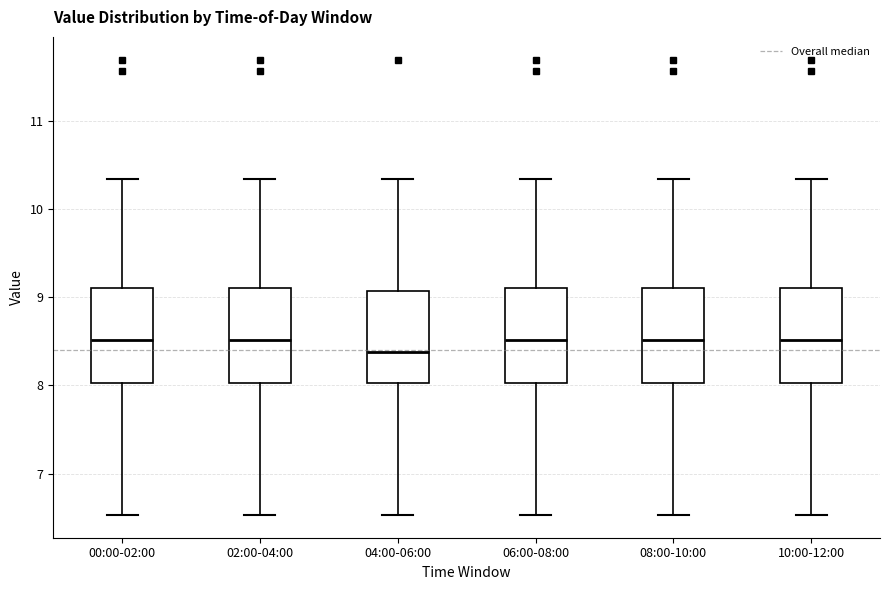

Reading left to right, transcribe this box plot: for each box, give where its median line is, the range the box spans, and where its two whiskers end, as read against the y-axis. The values are not printed on the chart, so give them approximately, as read against the axis.

00:00-02:00: median 8.5, box 8.0 to 9.1, whiskers 6.5 to 10.4
02:00-04:00: median 8.5, box 8.0 to 9.1, whiskers 6.5 to 10.4
04:00-06:00: median 8.4, box 8.0 to 9.1, whiskers 6.5 to 10.4
06:00-08:00: median 8.5, box 8.0 to 9.1, whiskers 6.5 to 10.4
08:00-10:00: median 8.5, box 8.0 to 9.1, whiskers 6.5 to 10.4
10:00-12:00: median 8.5, box 8.0 to 9.1, whiskers 6.5 to 10.4